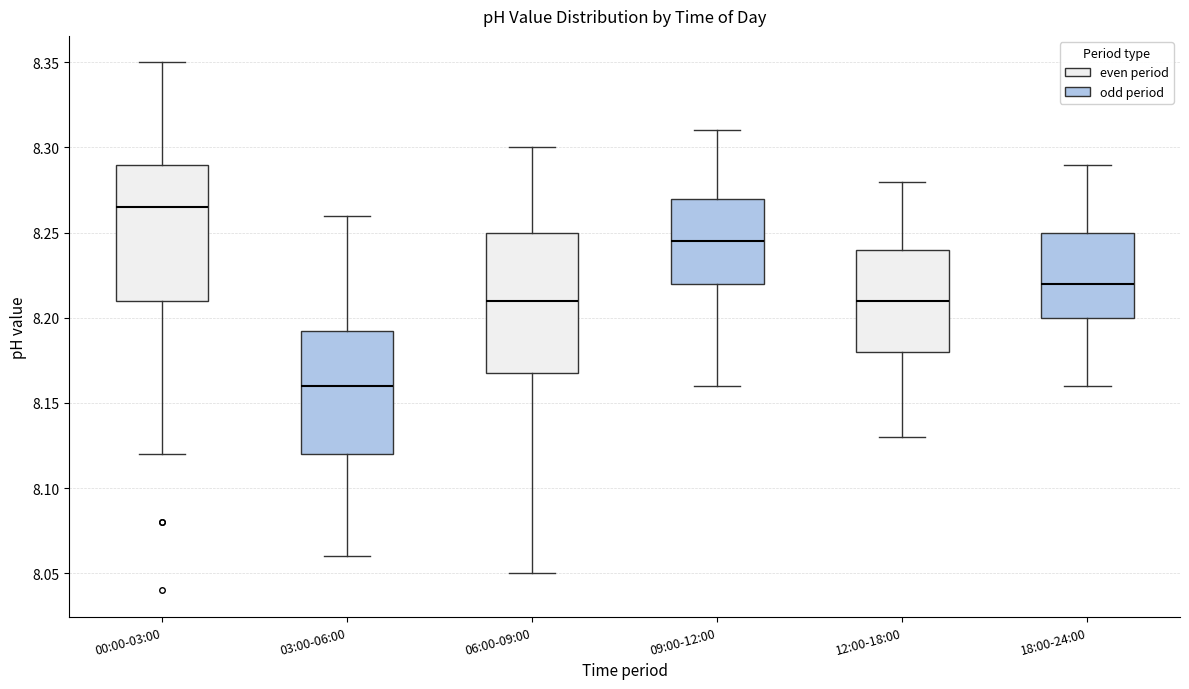

Which box's median line is the lowest?

03:00-06:00